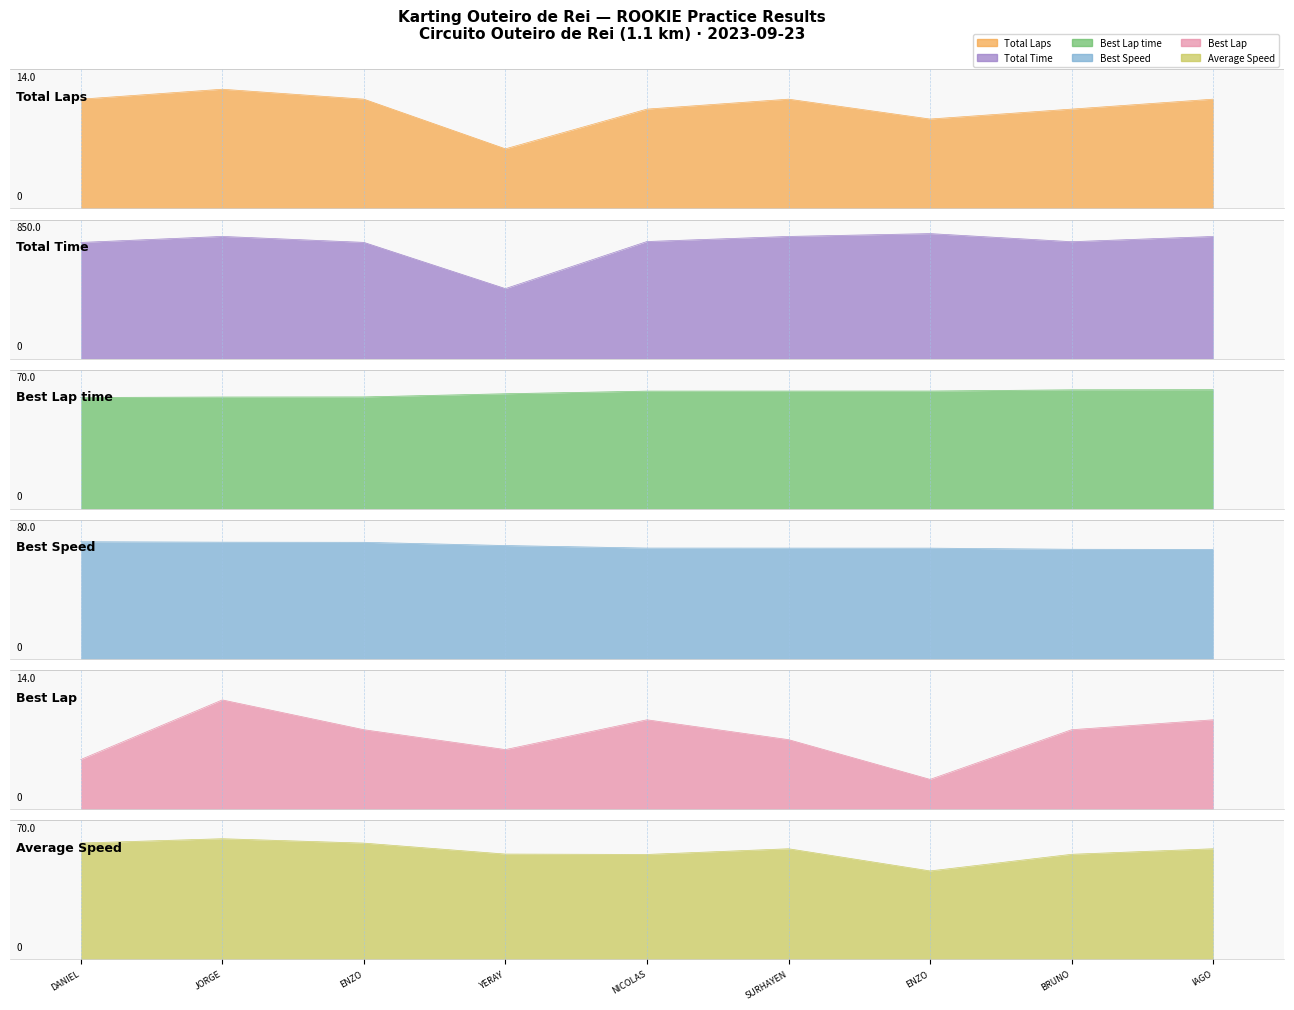

Reading left to right, list all the values displayed in this chart.

Total Laps: 11.0	12.0	11.0	6.0	10.0	11.0	9.0	10.0	11.0
Total Time: 710.1	746.9	710.5	427.9	715.7	746.8	764.1	714.7	746.7
Best Lap time: 56.0	56.3	56.3	57.9	59.2	59.3	59.3	59.9	60.0
Best Speed: 67.5	67.2	67.1	65.3	63.8	63.8	63.8	63.1	63.0
Best Lap: 5.0	11.0	8.0	6.0	9.0	7.0	3.0	8.0	9.0
Average Speed: 58.6	60.7	58.5	53.0	52.8	55.7	44.5	52.9	55.7